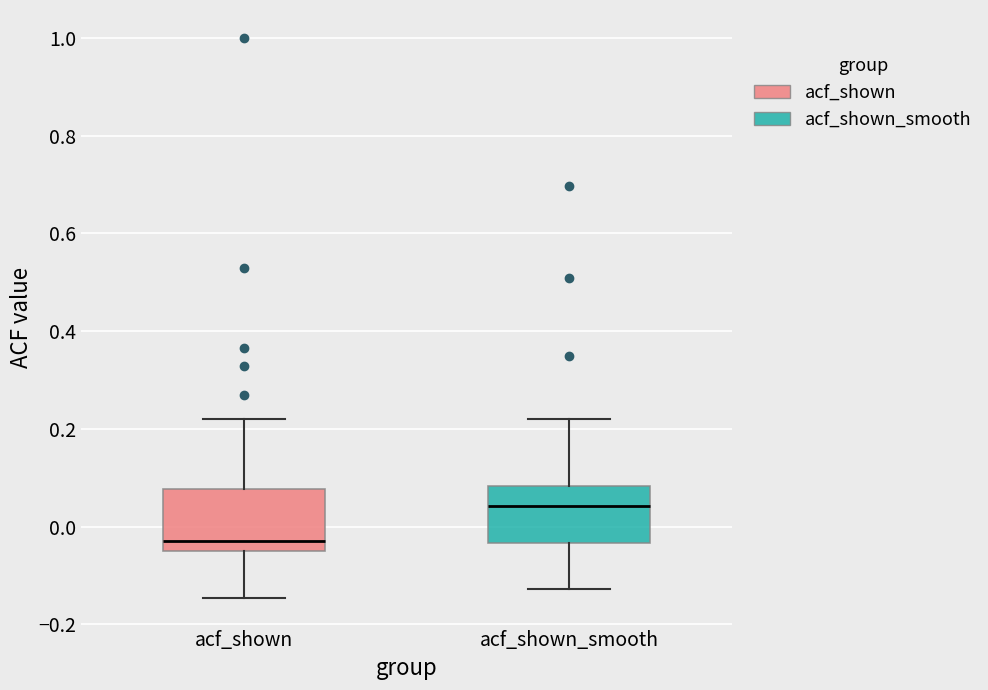

Which box has the highest median line?

acf_shown_smooth